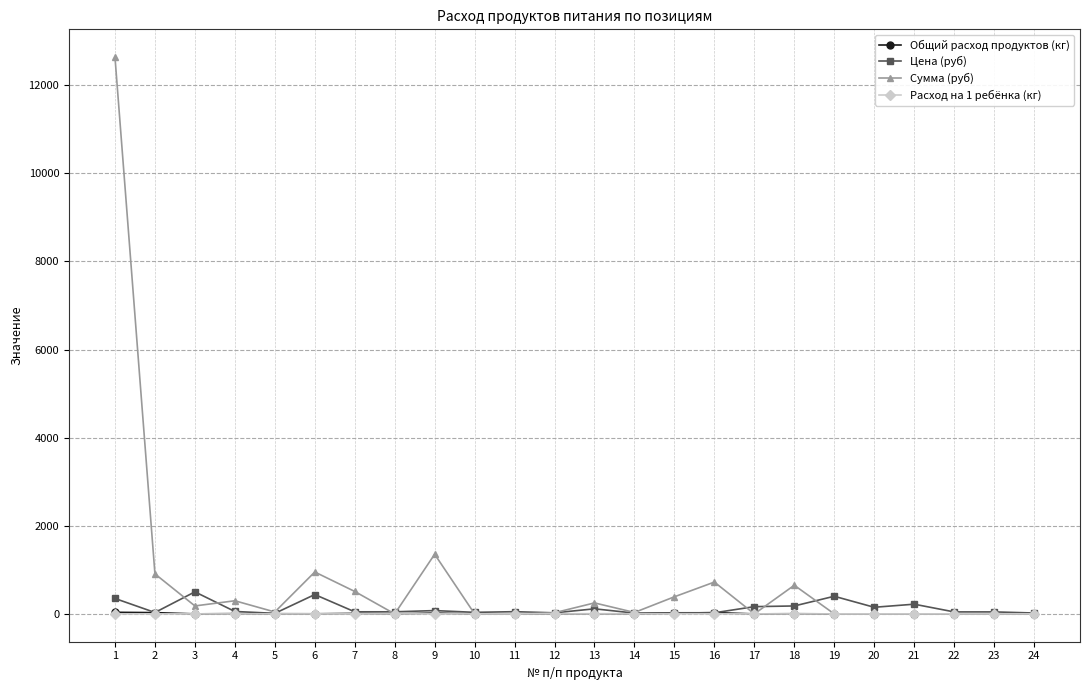

At which category is the sum across all series the highest?

1